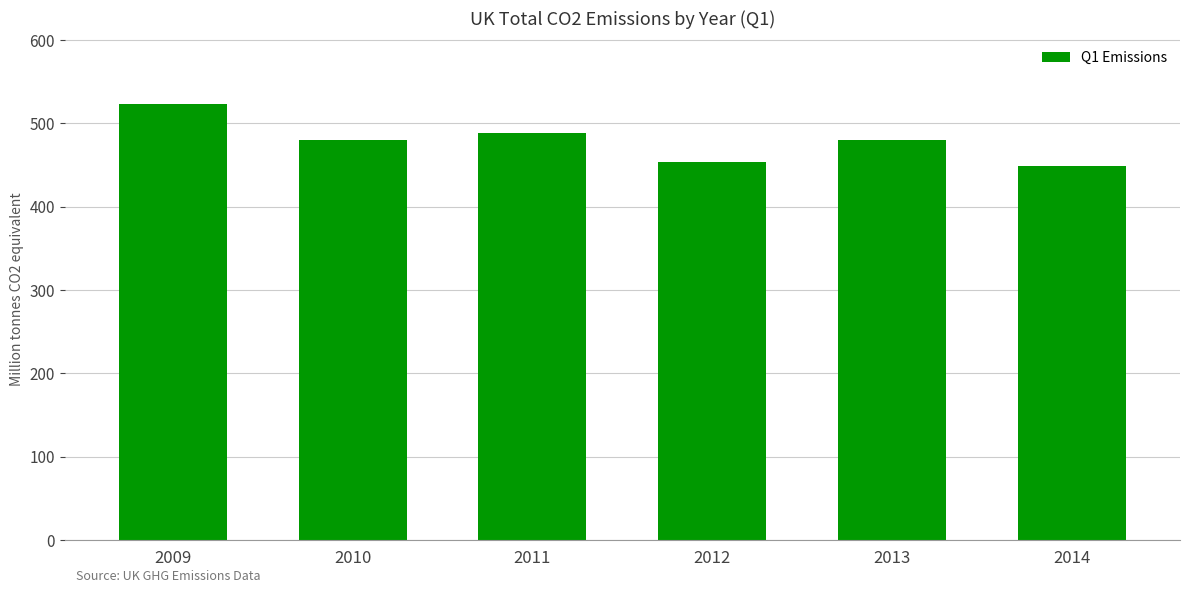

What is the sum of the values at 2011 and 2009?

1011.7